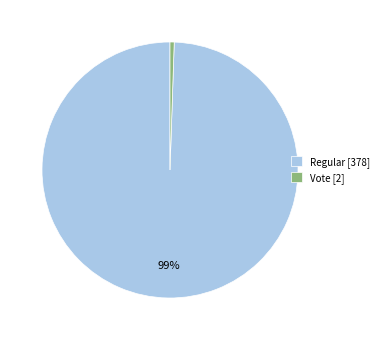

Count the number of slices in the pie.

2